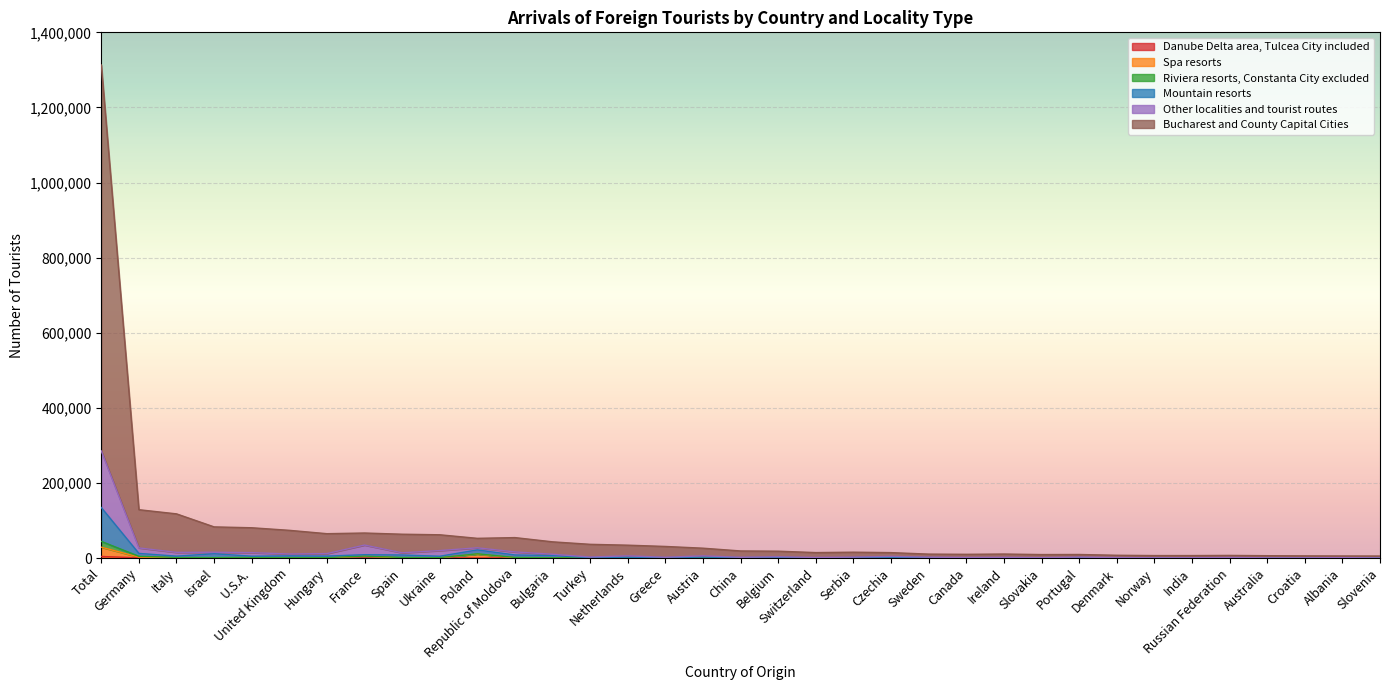

True or false: Mountain resorts has a value of 8258 at Republic of Moldova.

True